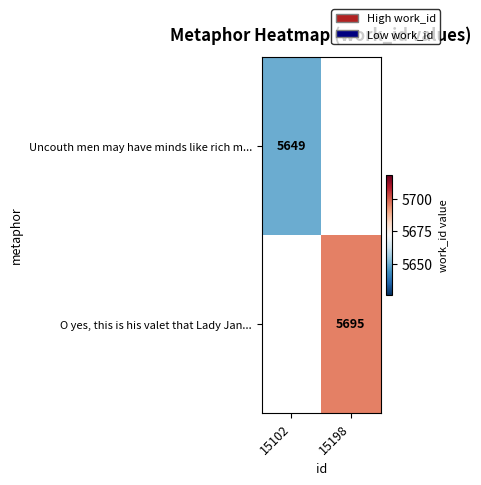

True or false: O yes, this is his valet that Lady Jan... has a value of 5695 at 15198.

True